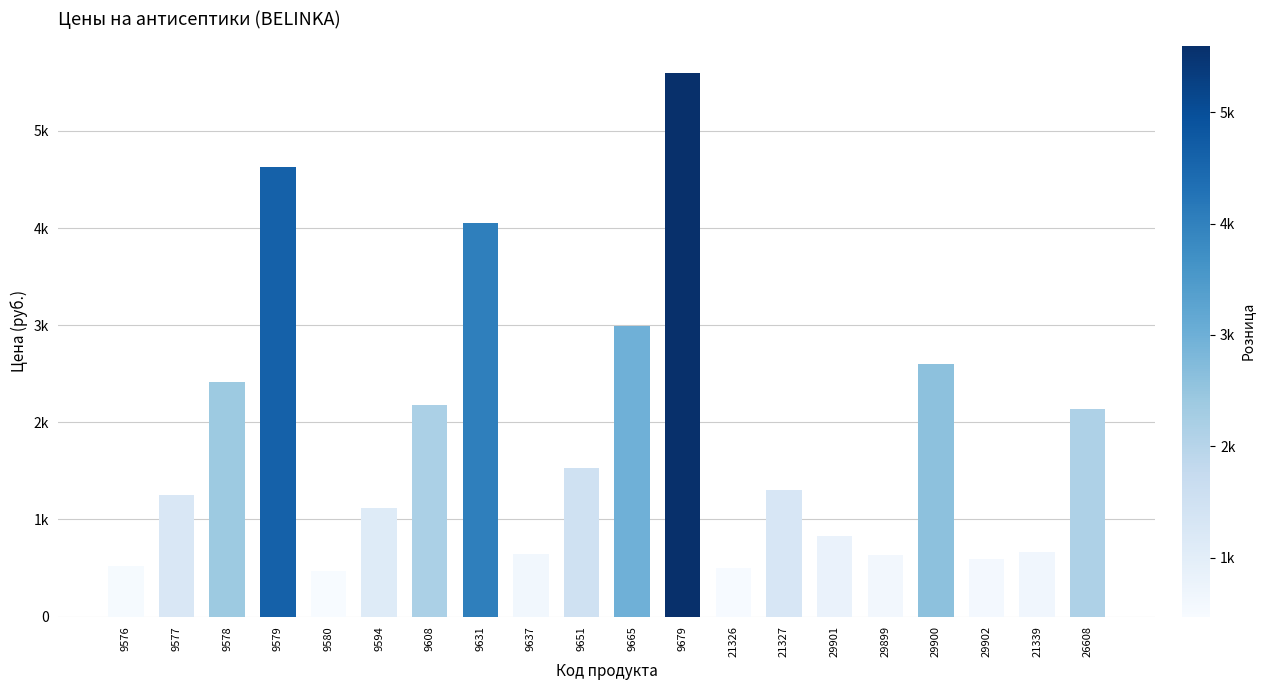

What is the approximate value at 9576?

522